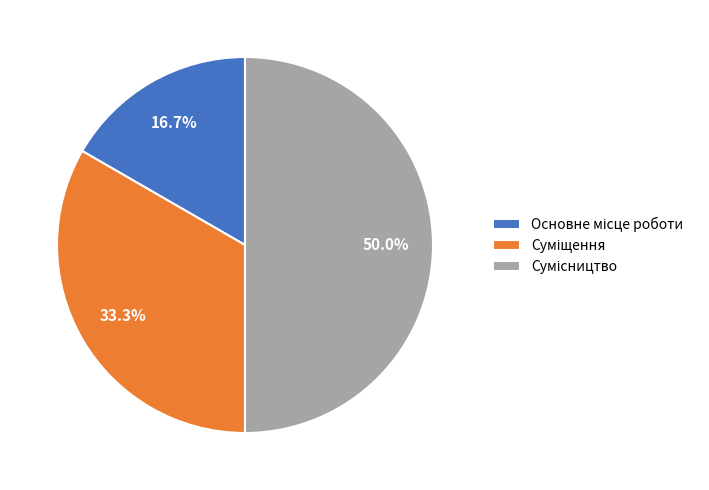

What percentage do Сумісництво and Основне місце роботи together represent?

66.7%